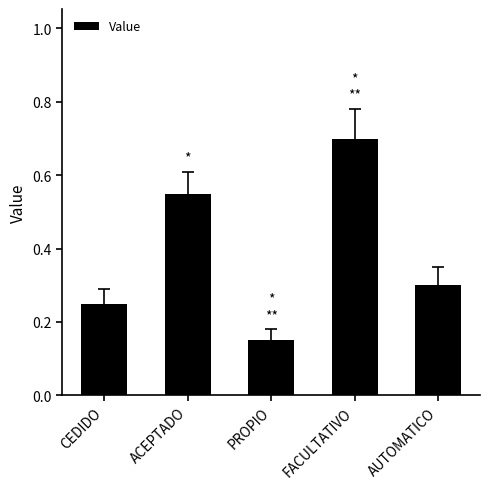

Between FACULTATIVO and ACEPTADO, which is larger?

FACULTATIVO